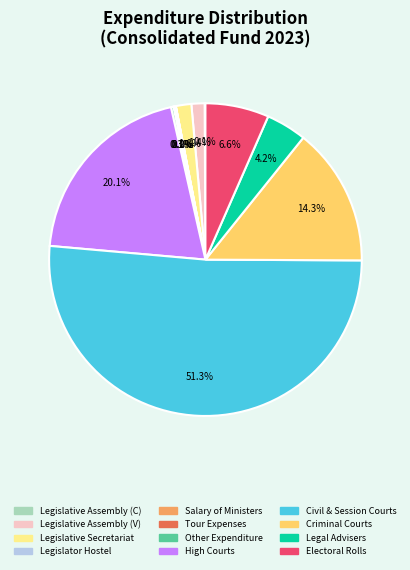

What portion of the pie excludes Legislative Assembly (V)?

98.6%